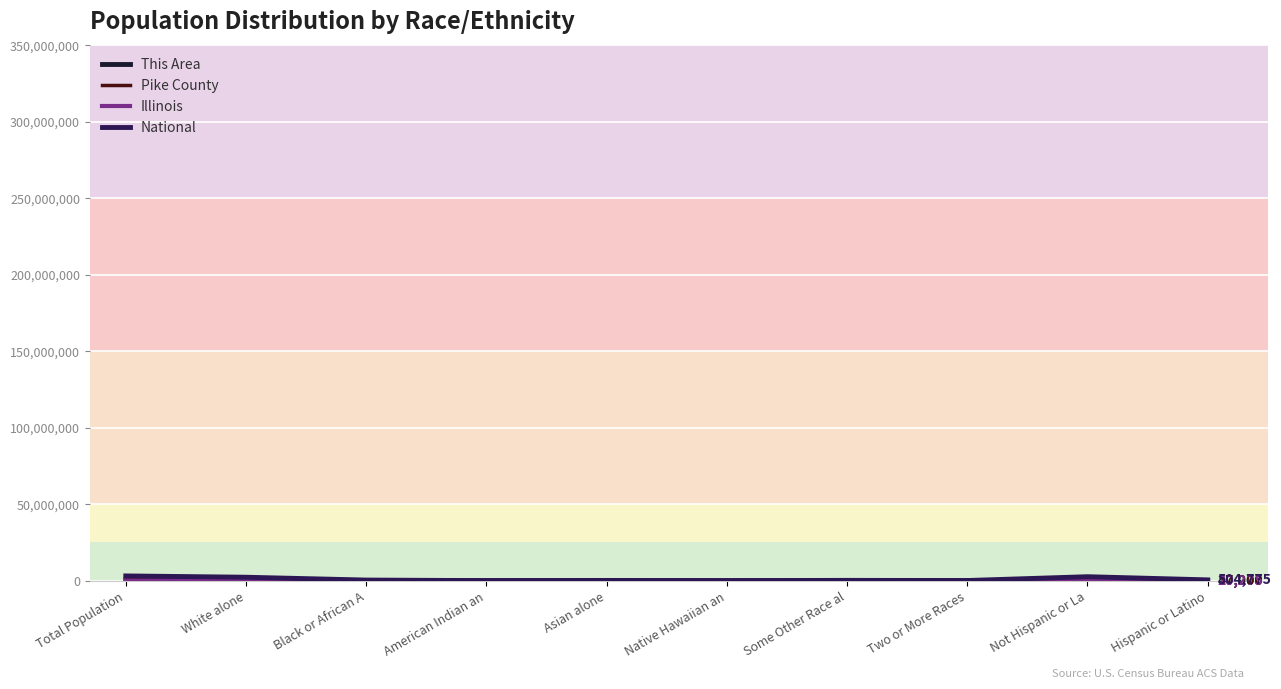

What is the sum of the Illinois values at Black or African A and Two or More Races?

21564.0